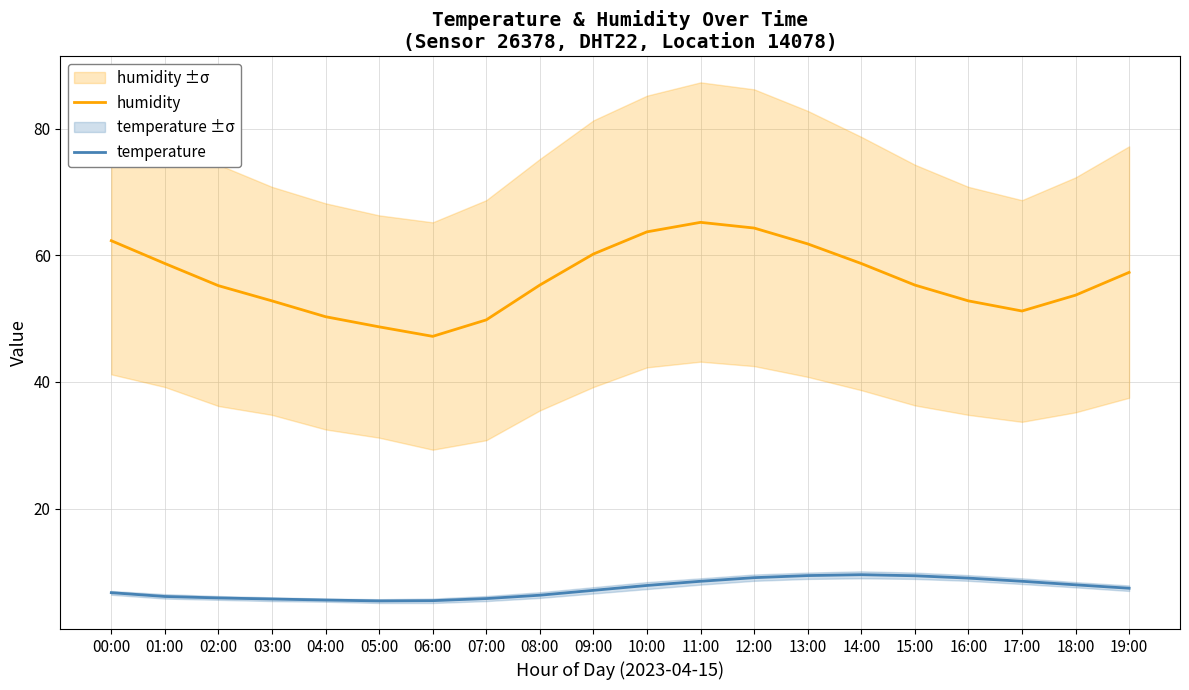

True or false: temperature and humidity intersect in this chart.

False